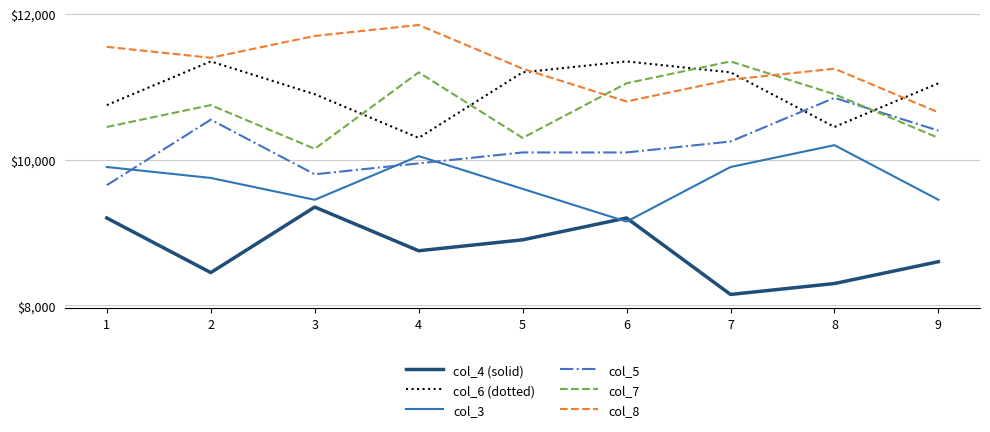

Where is col_7 nearest to the value 10750?

2